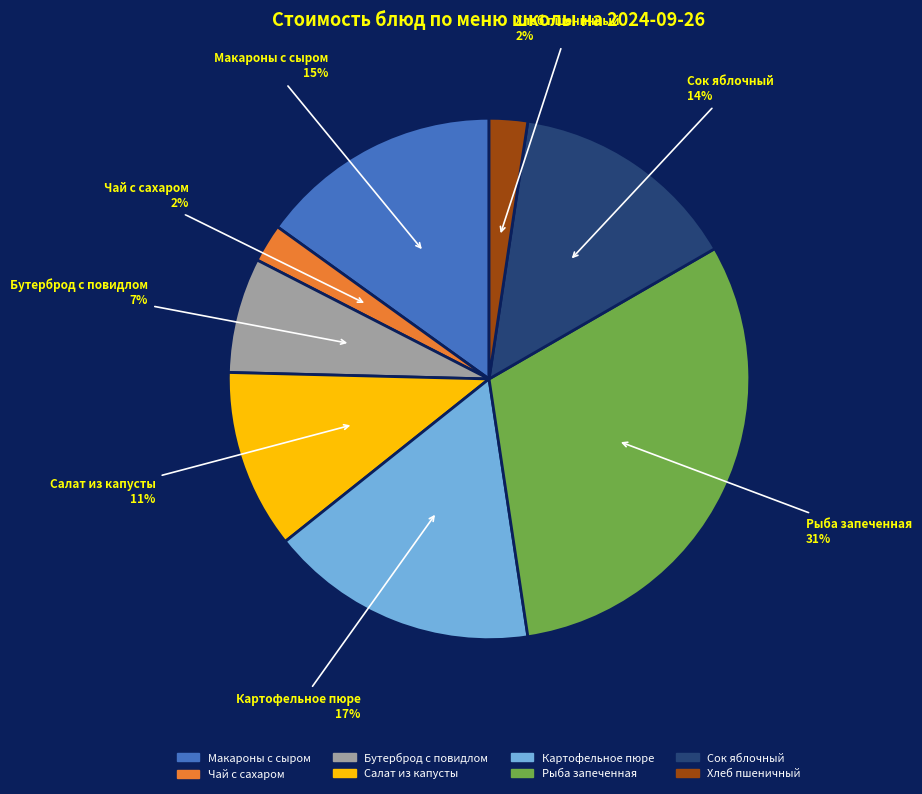

How many slices are in this pie chart?

8